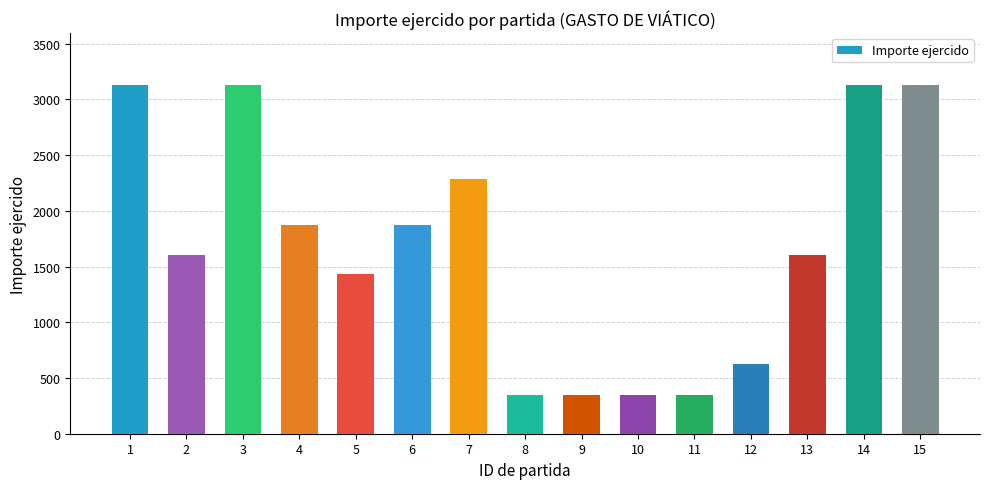

What is the smallest value displayed?

350